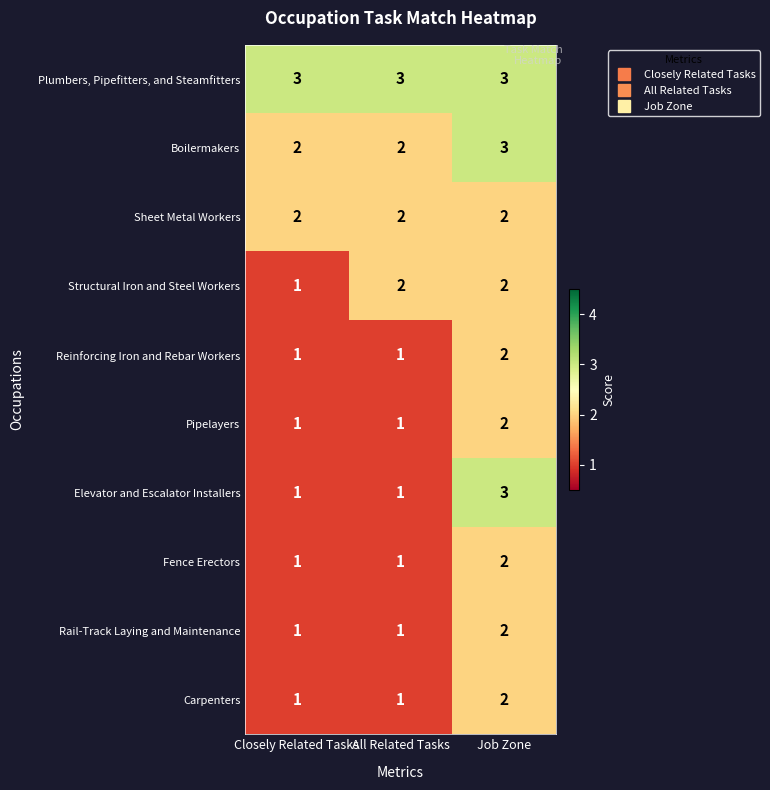

Reading left to right, what are all the values shown in this chart?

Plumbers, Pipefitters, and Steamfitters: 3	3	3
Boilermakers: 2	2	3
Sheet Metal Workers: 2	2	2
Structural Iron and Steel Workers: 1	2	2
Reinforcing Iron and Rebar Workers: 1	1	2
Pipelayers: 1	1	2
Elevator and Escalator Installers: 1	1	3
Fence Erectors: 1	1	2
Rail-Track Laying and Maintenance: 1	1	2
Carpenters: 1	1	2